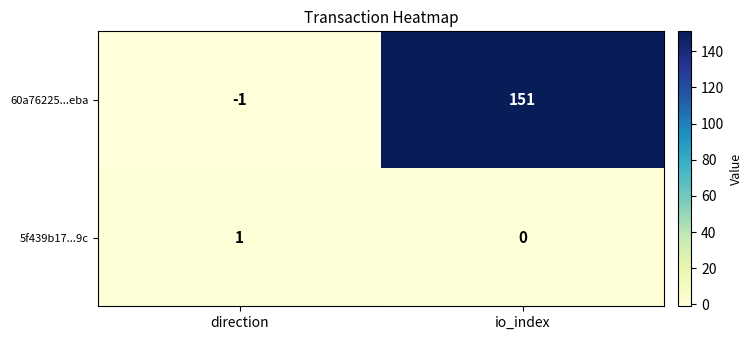

The value of 5f439b17...9c at direction is 0. True or false?

False